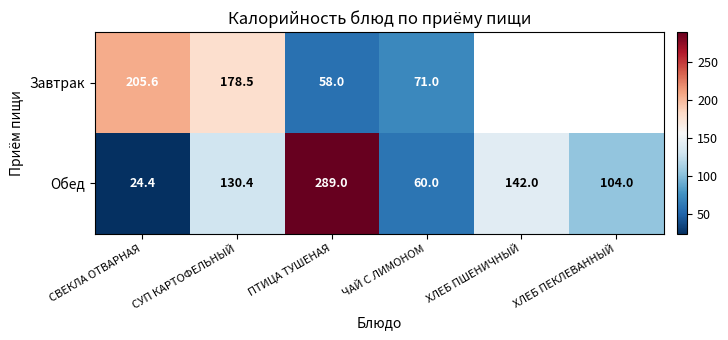

What is the difference between the second highest and second lowest values in the Обед series?

82.0